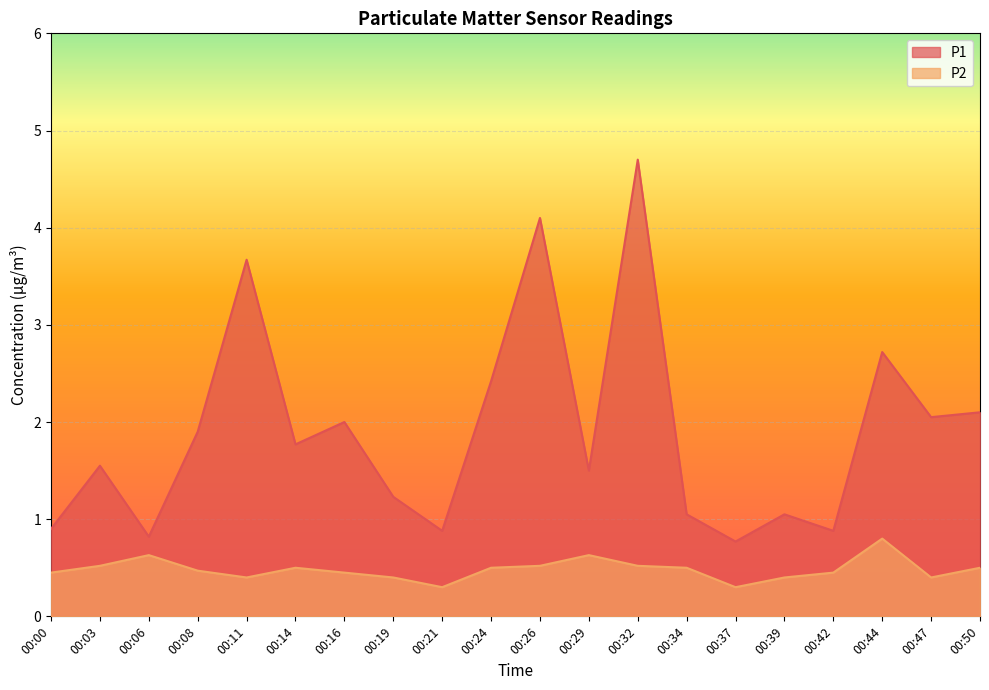

What are all the series names shown in the legend?

P1, P2